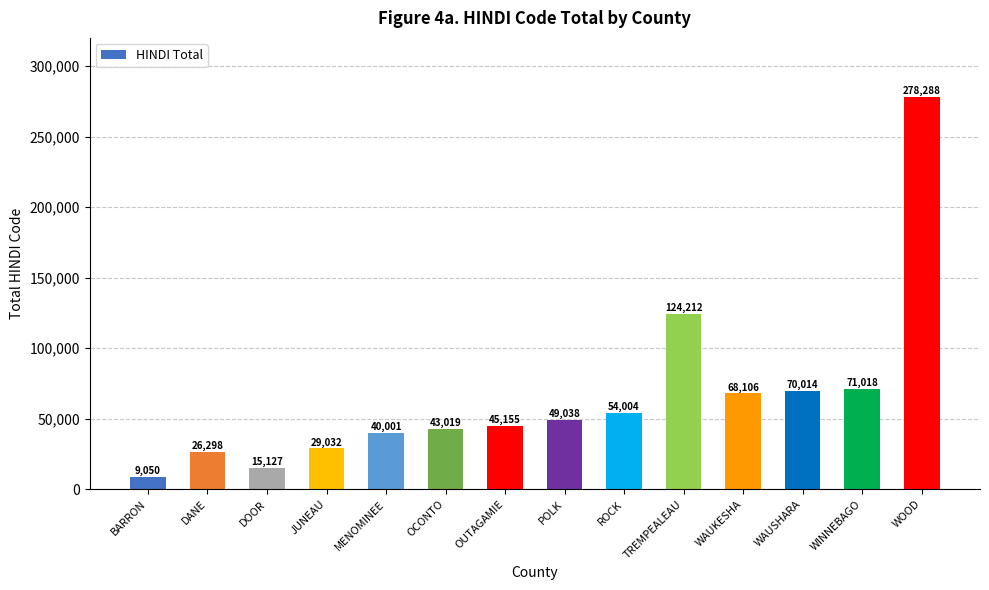

At which label is the value closest to 143669?

TREMPEALEAU